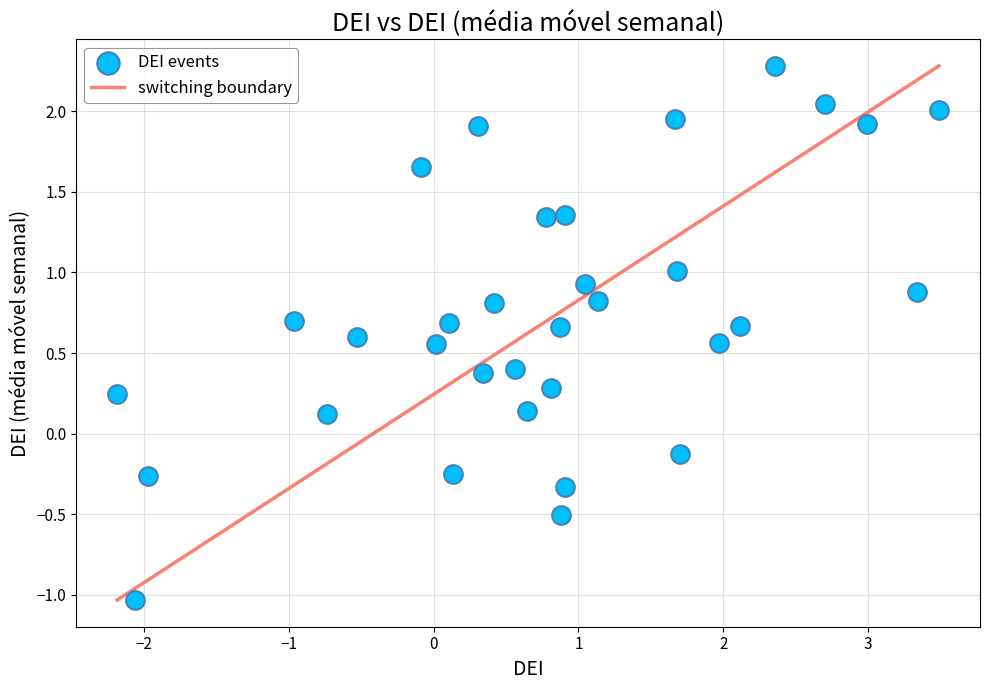

What is the range of X values (max minus min)?

5.7